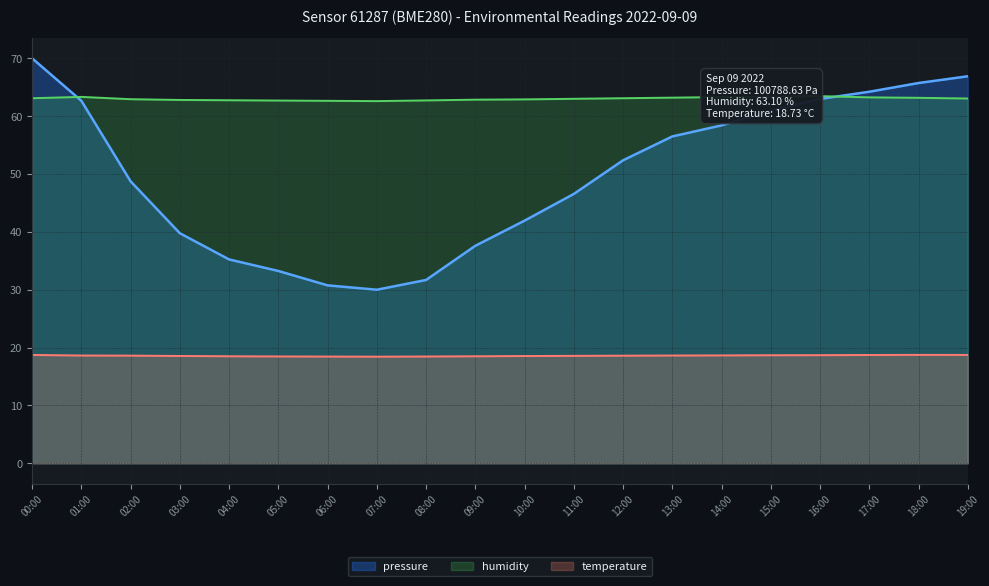

What are all the series names shown in the legend?

pressure, humidity, temperature